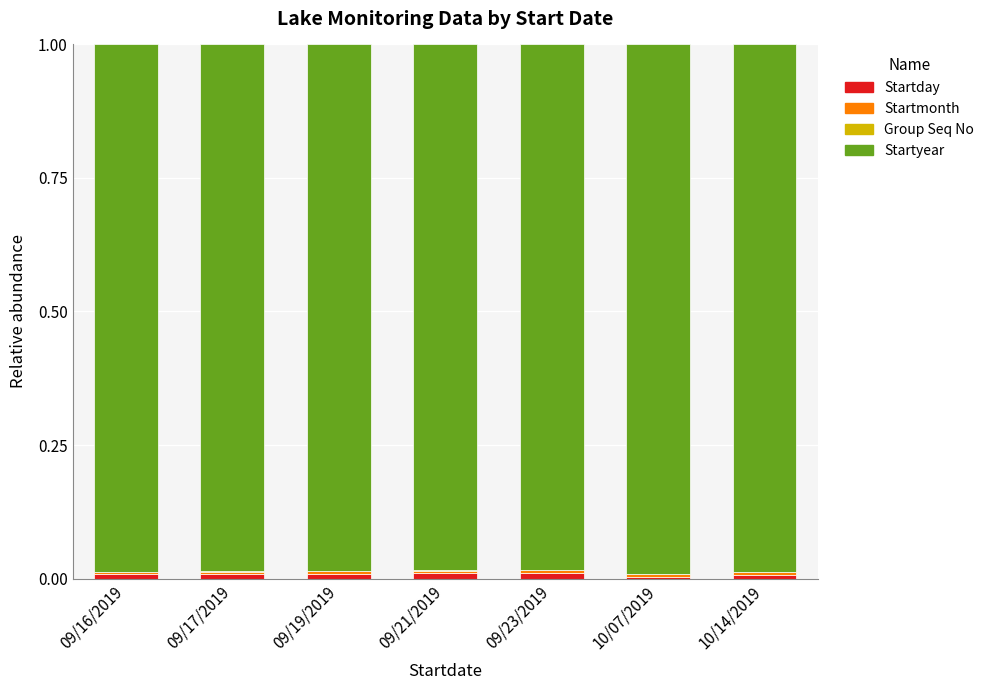

Does the chart contain stacked bars?

Yes